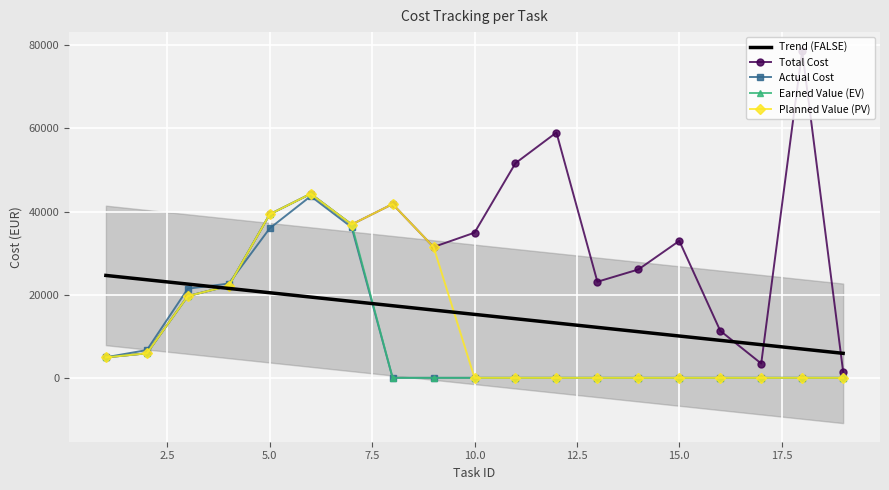

In Total Cost, how many points are lower than both neighbors (excluding endpoints)?

4